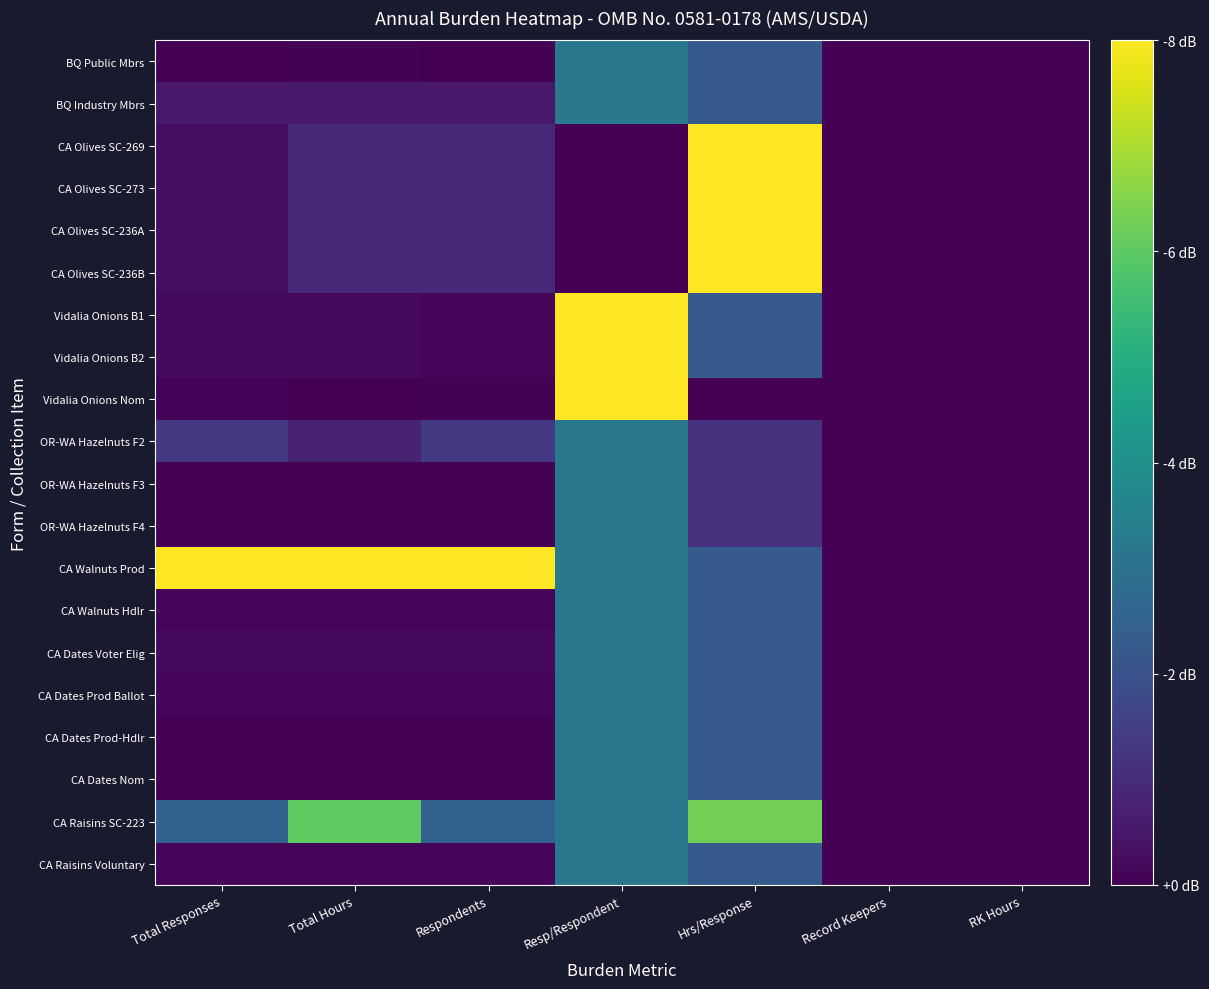

Which series changed the most between Resp/Respondent and RK Hours?

Vidalia Onions B1